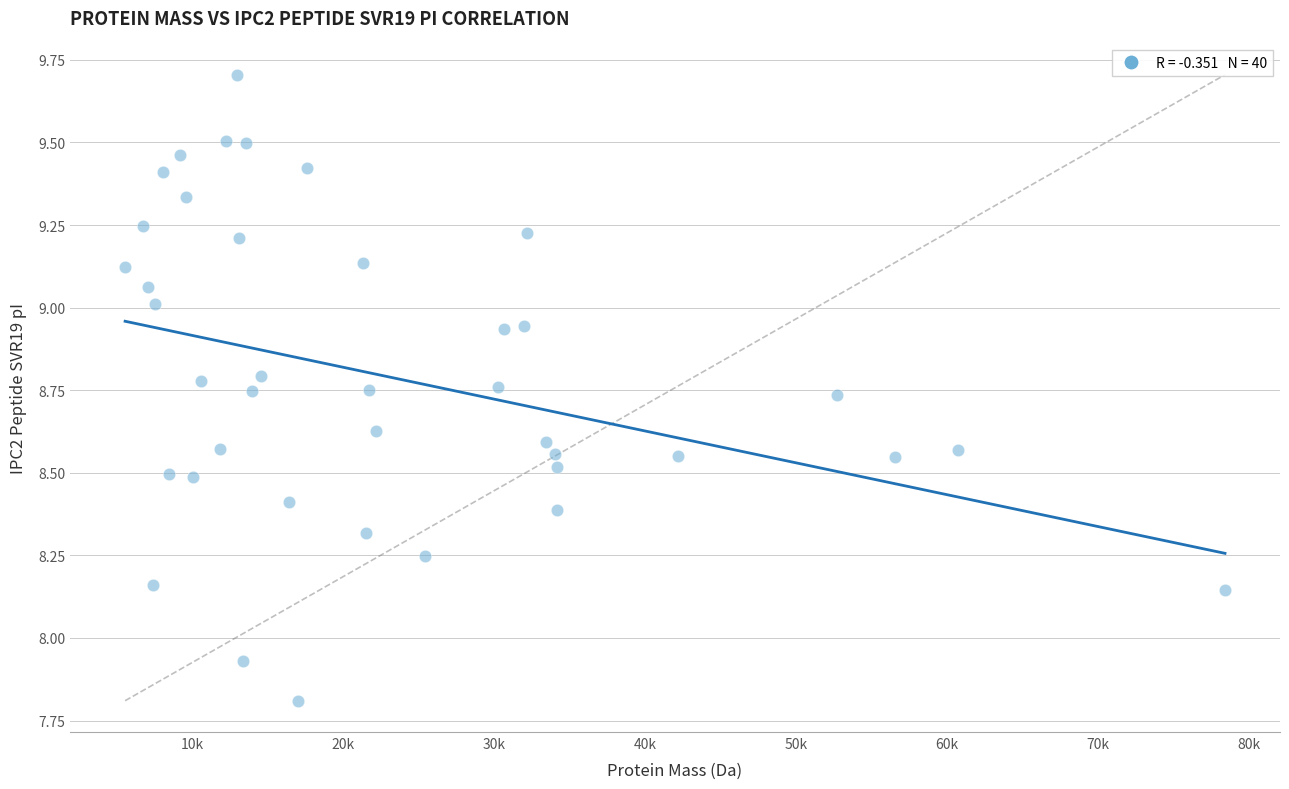

What is the range of Y values (max minus min)?

1.9